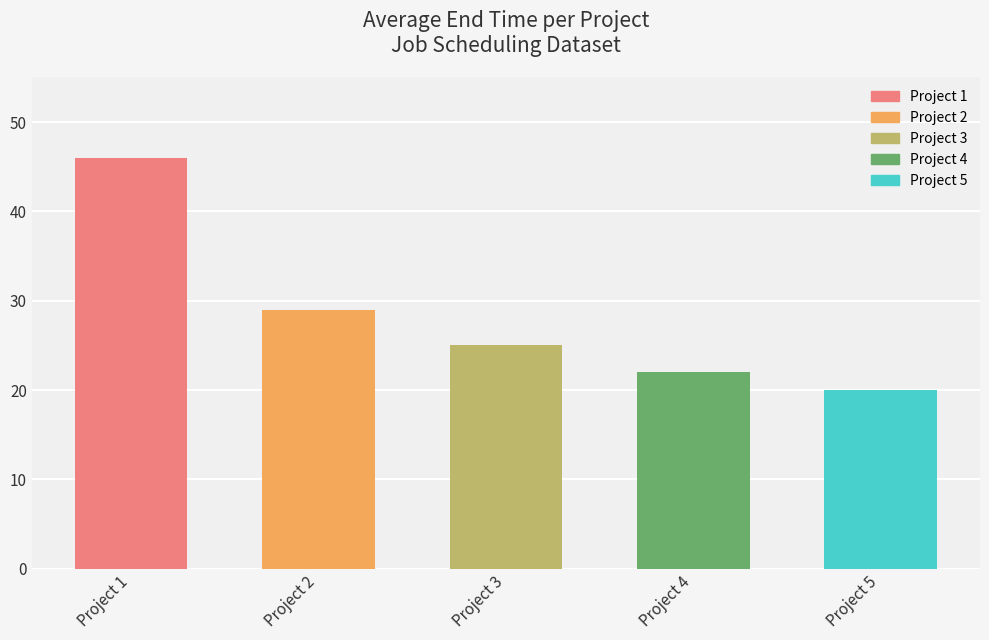

How many values are below 25?

2